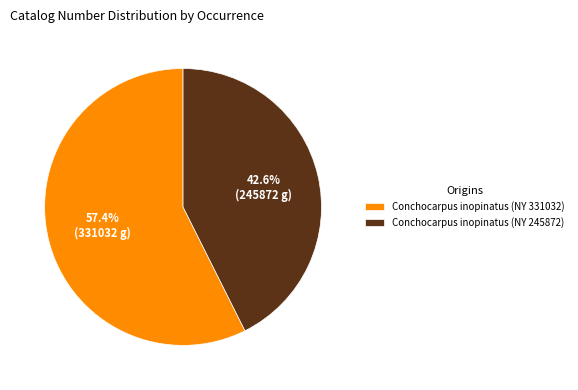

Count the number of slices in the pie.

2